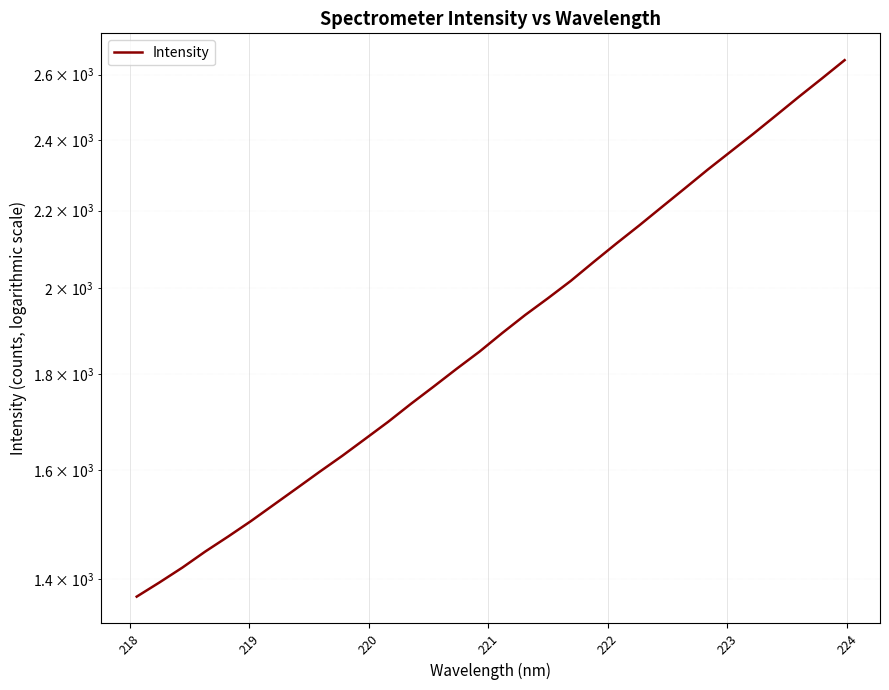

True or false: the data has more than 1 interior local peaks.

False